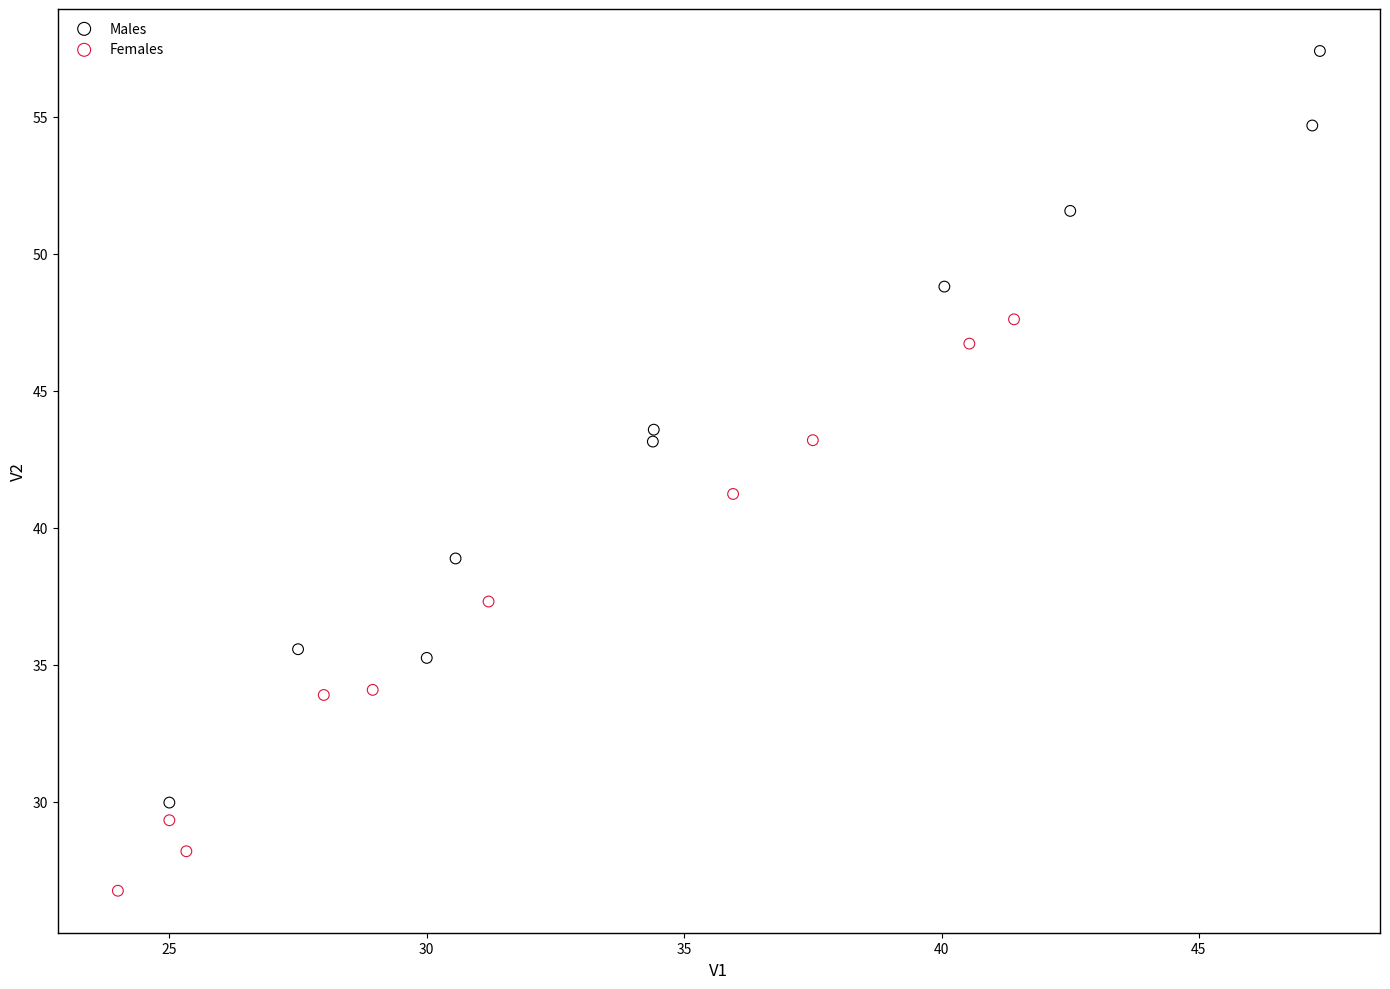

Which series contains the highest Y value?

Males